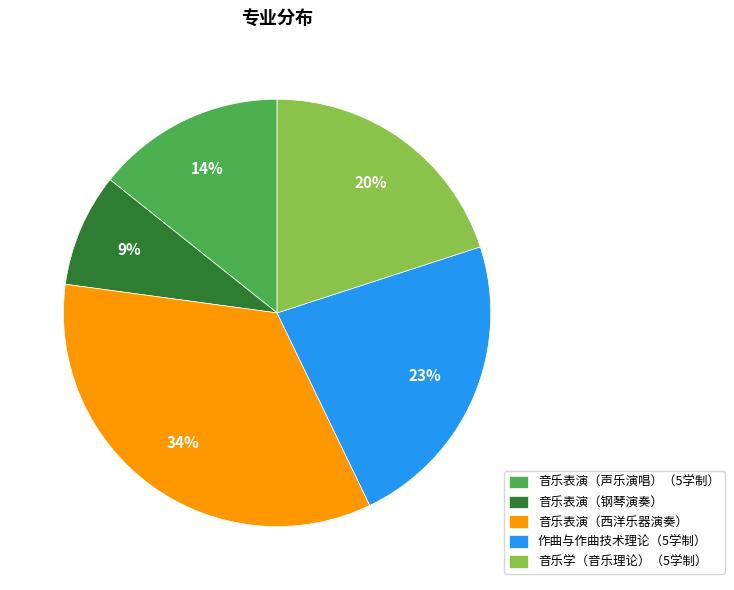

Does 音乐表演（西洋乐器演奏） account for over 50% of the chart?

No